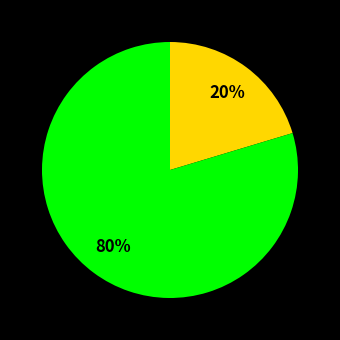

To the nearest percent, what is the average slice percentage?

50%